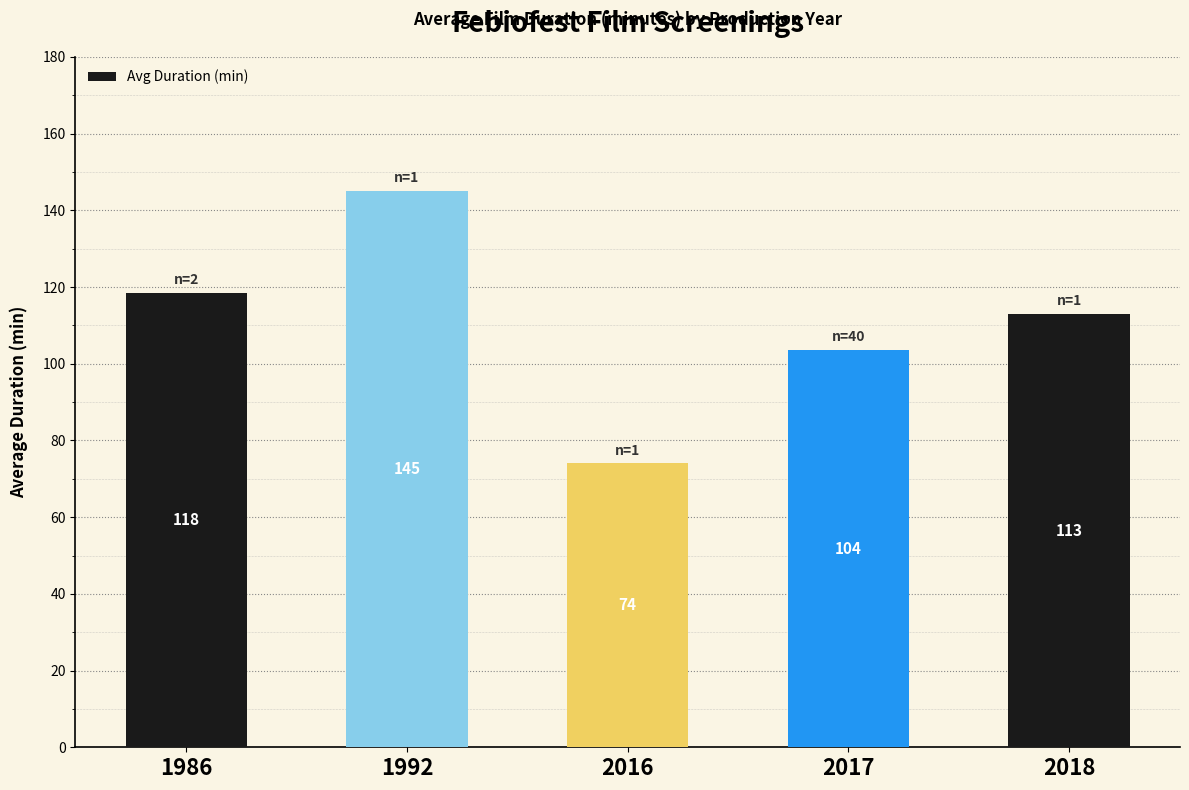

What is the change in value from 2017 to 2018?

+9.4